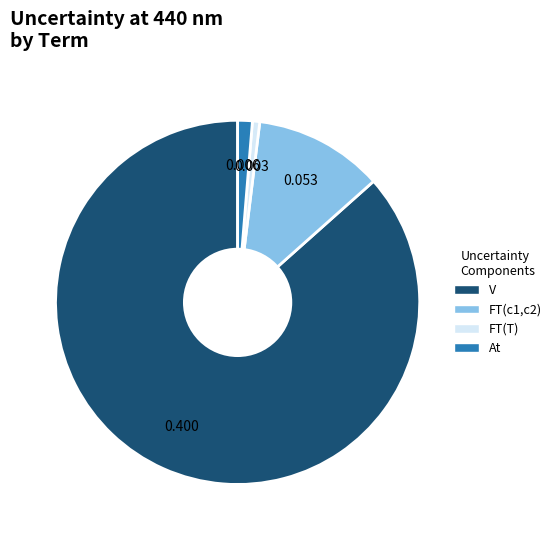

Between FT(T) and At, which is larger?

At